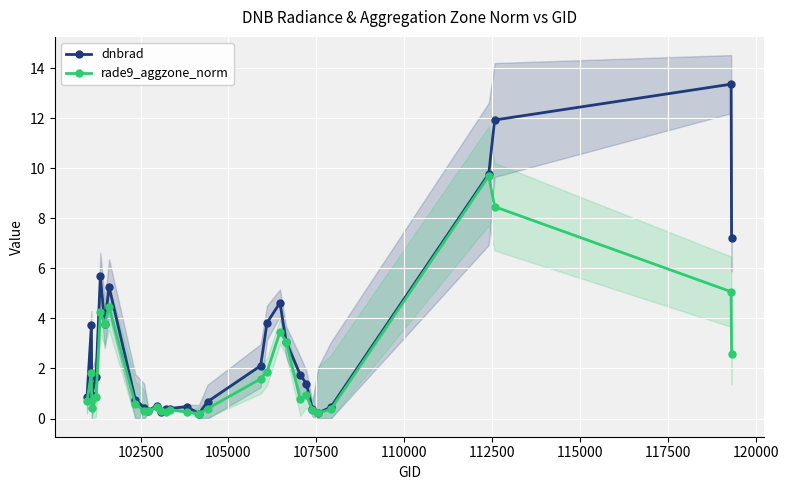

Count the number of categories in the chart.

30